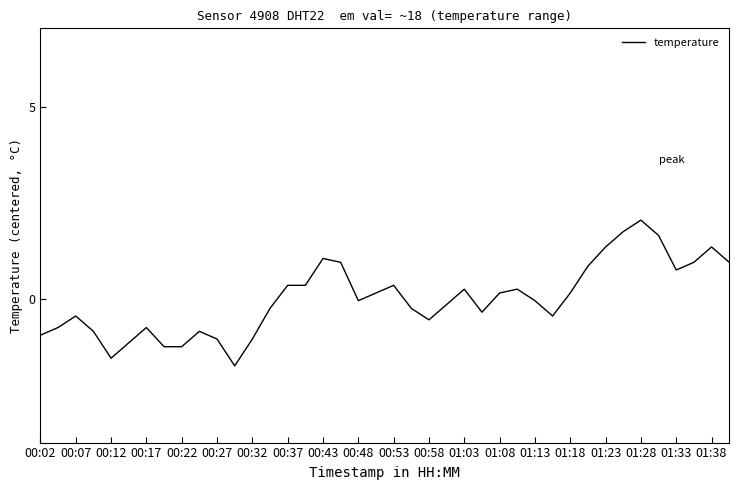

What is the difference between the maximum and minimum values?

3.8